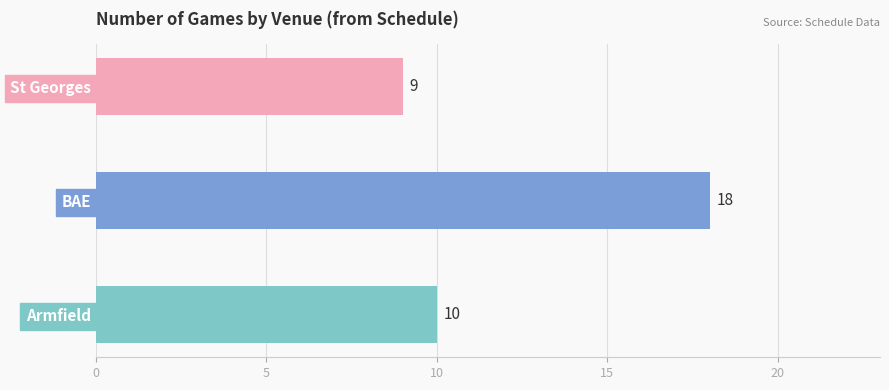

What is the change in value from BAE to St Georges?

-9